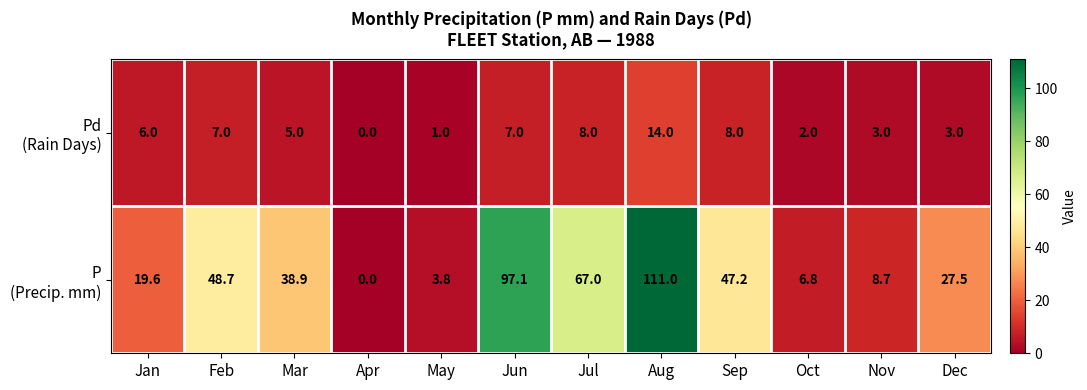

At which category does the chart reach its minimum across all series?

Apr